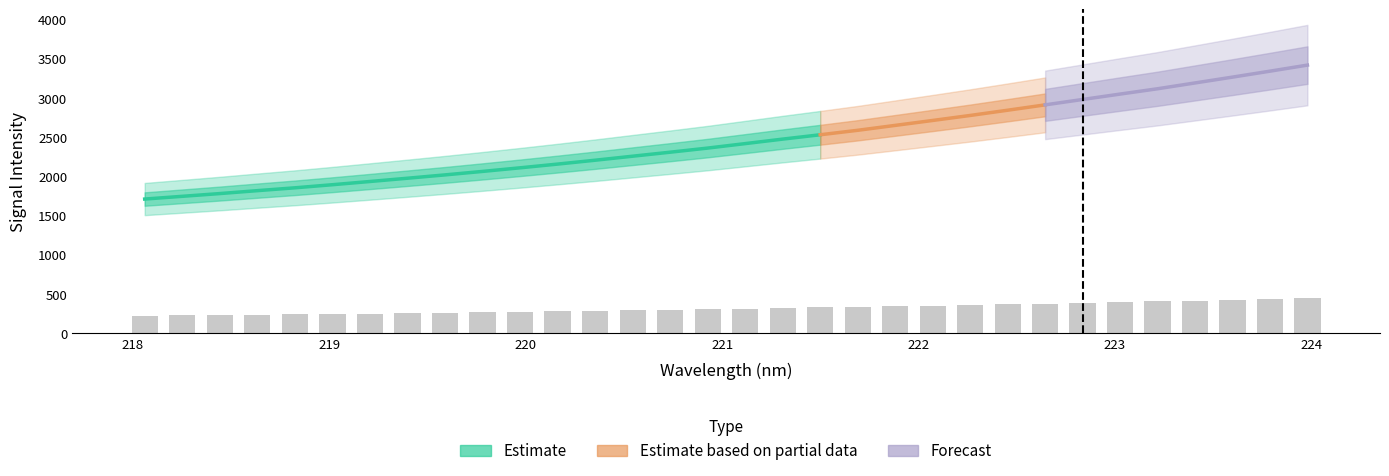

What is the value of the 3rd bar from the left?

231.7